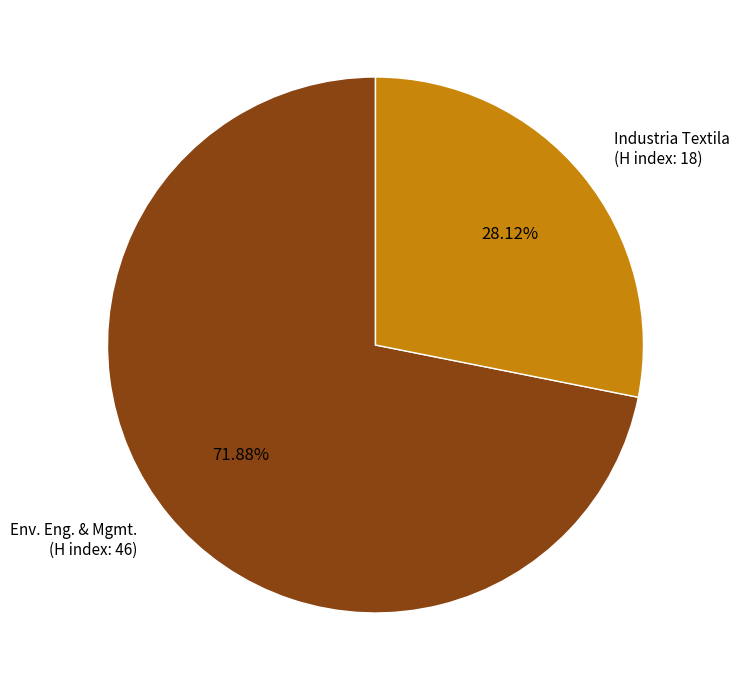

Which category accounts for the majority?

Env. Eng. & Mgmt. (H index: 46)